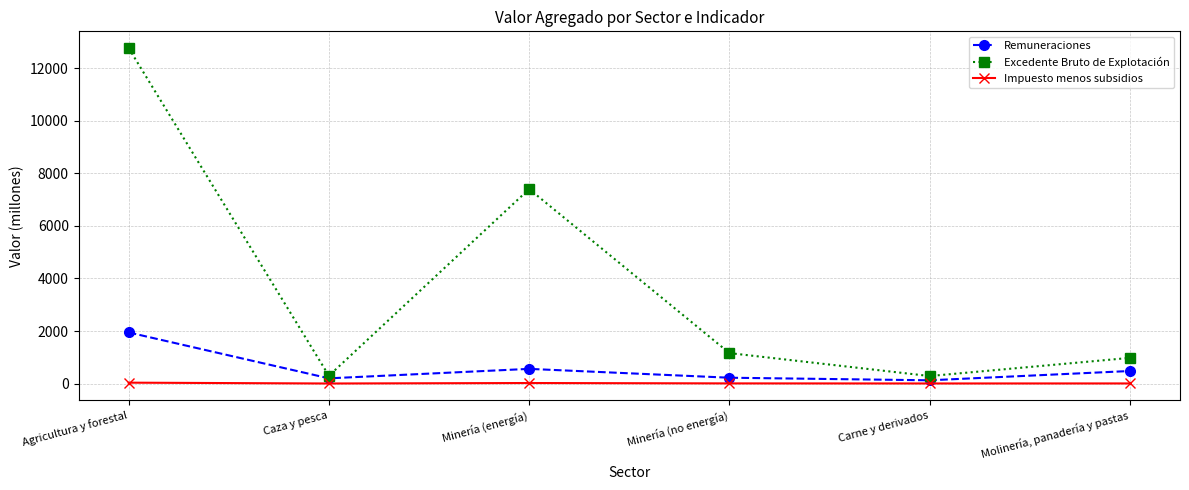

Rank the categories by Remuneraciones value from highest to lowest.

Agricultura y forestal, Minería (energía), Molinería, panadería y pastas, Minería (no energía), Caza y pesca, Carne y derivados